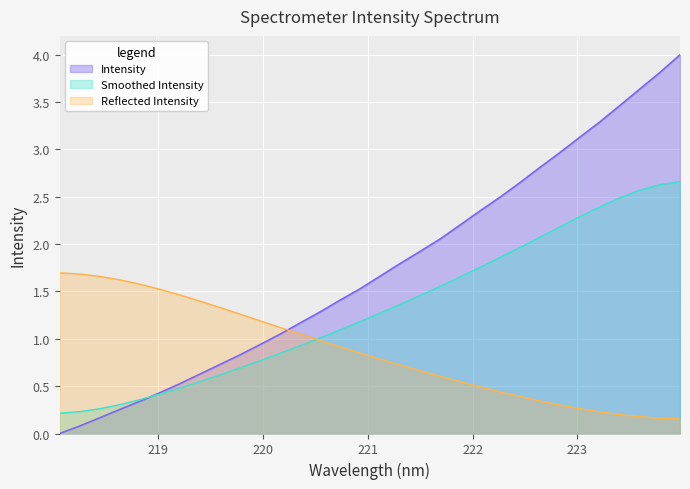

What is the maximum value shown in the chart?

4.0